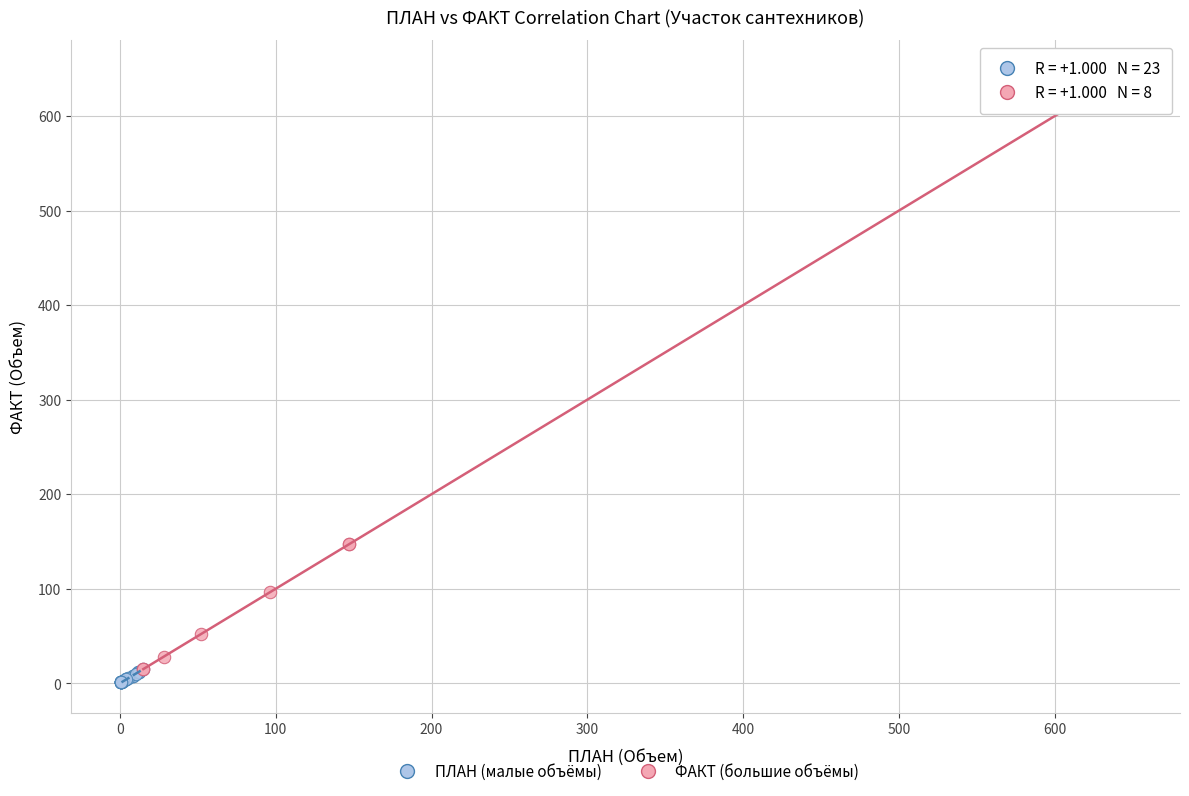

Which series contains the highest Y value?

ФАКТ (большие объёмы)